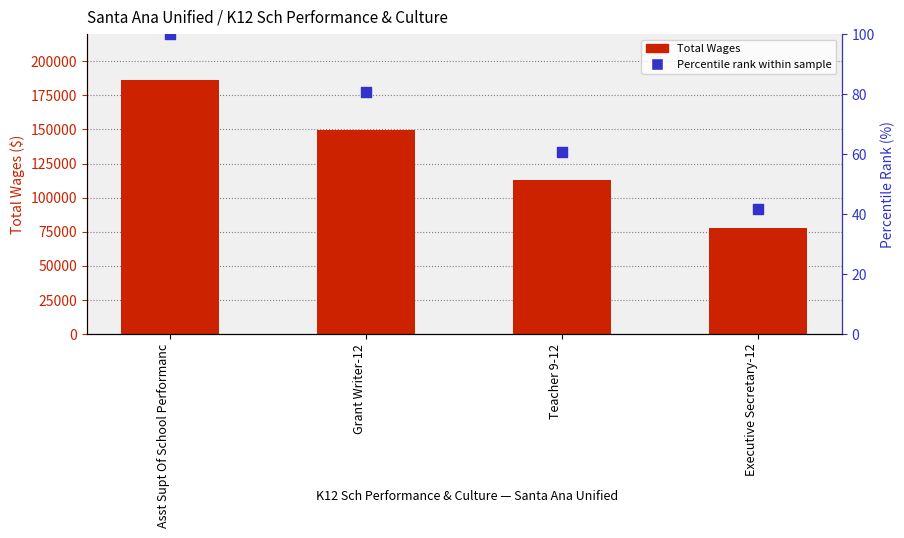

What is the total value across all series at Teacher 9-12?

113055.7